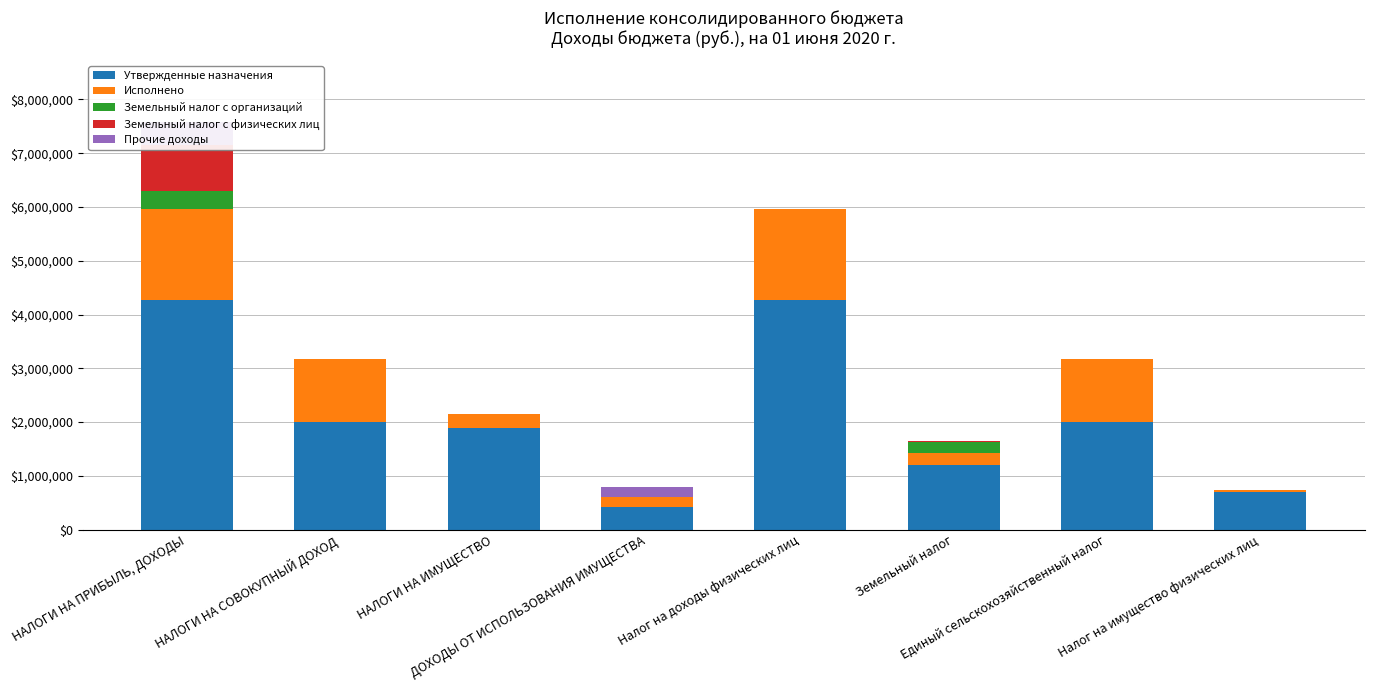

True or false: Прочие доходы has a value of 0.0 at Единый сельскохозяйственный налог.

True